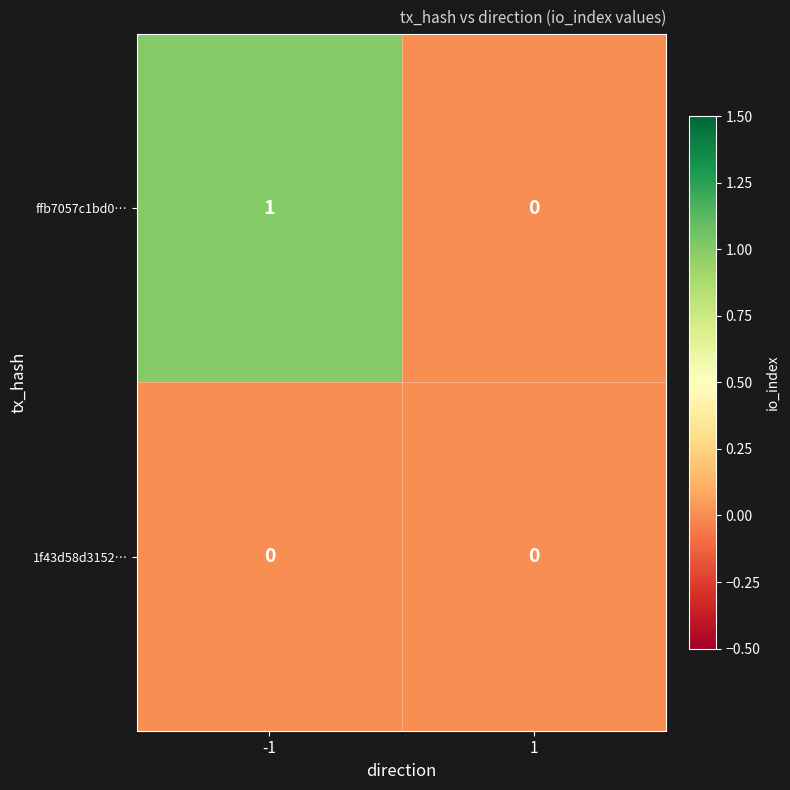

Reading left to right, what are all the values shown in this chart?

ffb7057c1bd0…: 1	0
1f43d58d3152…: 0	0